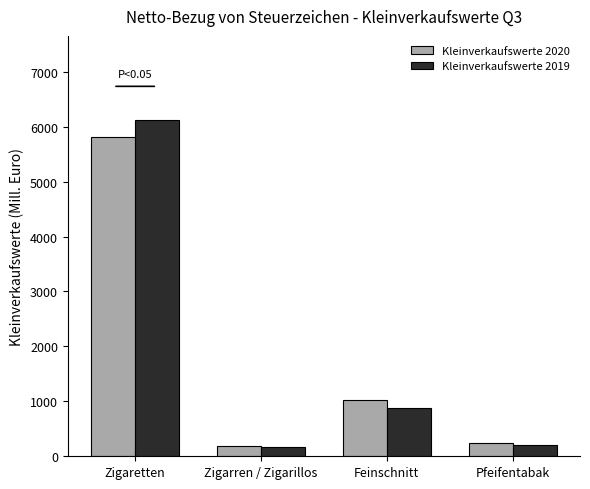

What position from the right is Pfeifentabak?

1